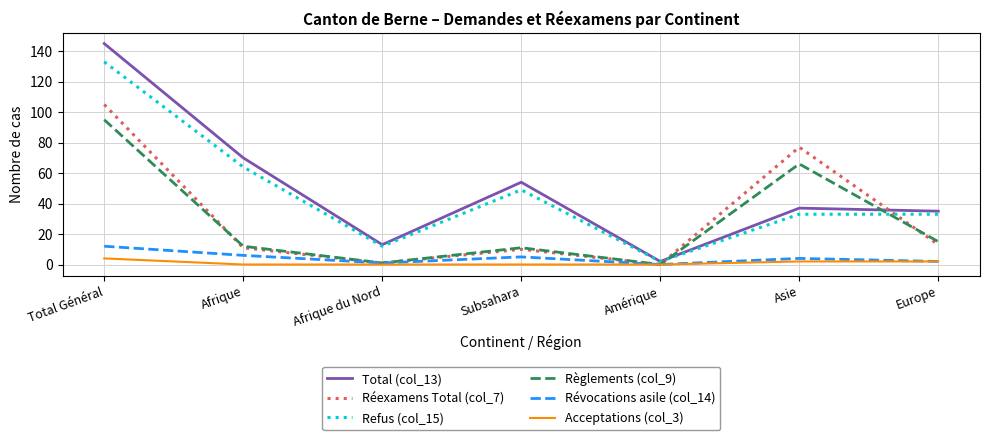

At Total Général, list the series in order from smallest to largest.

Acceptations (col_3), Révocations asile (col_14), Règlements (col_9), Réexamens Total (col_7), Refus (col_15), Total (col_13)